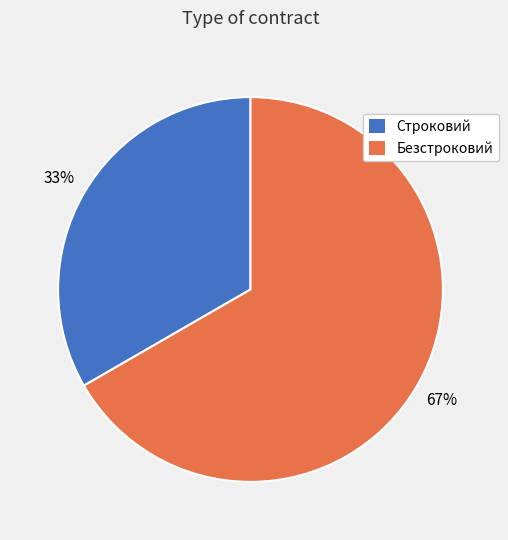

How many slices are in this pie chart?

2